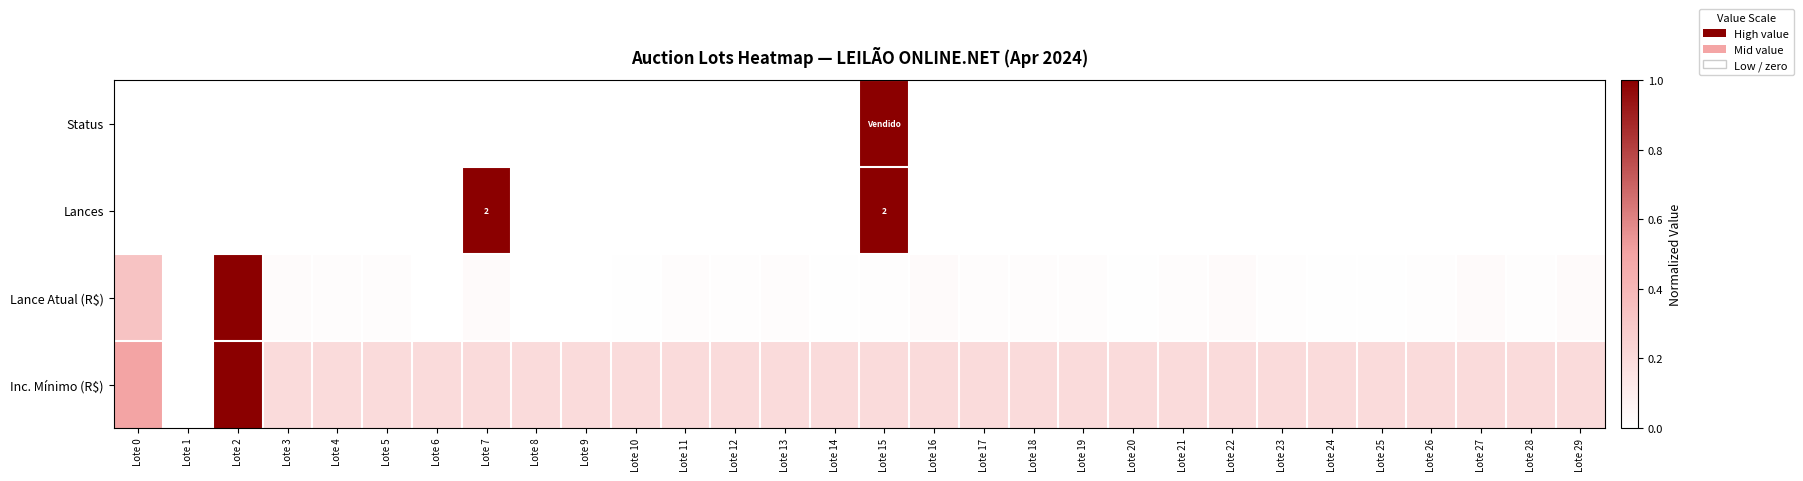

Which series has the largest total across all categories?

Inc. Mínimo (R$)